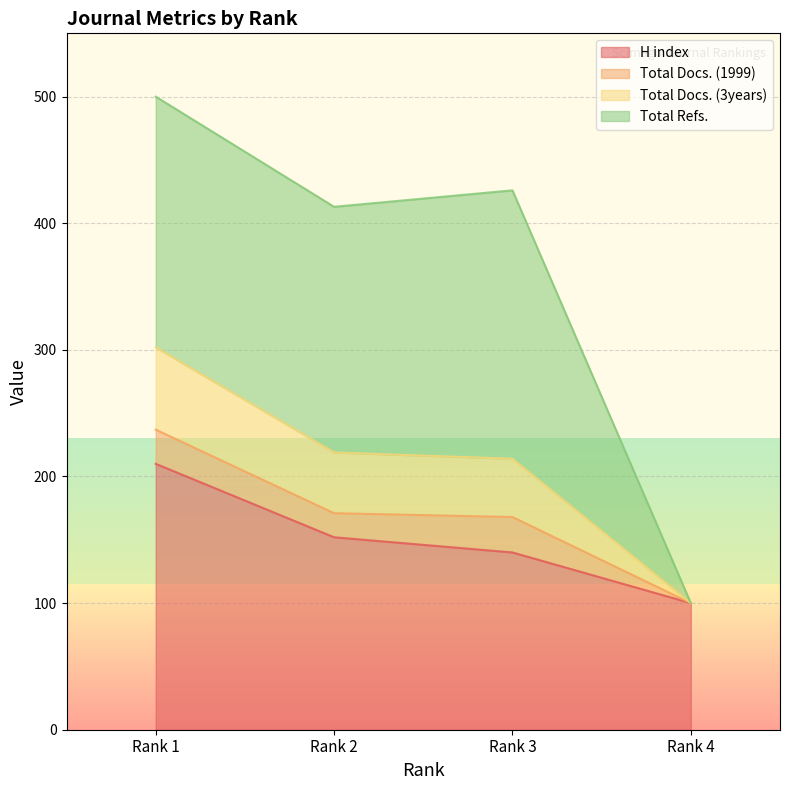

Is it true that H index equals 138 at Rank 1?

False